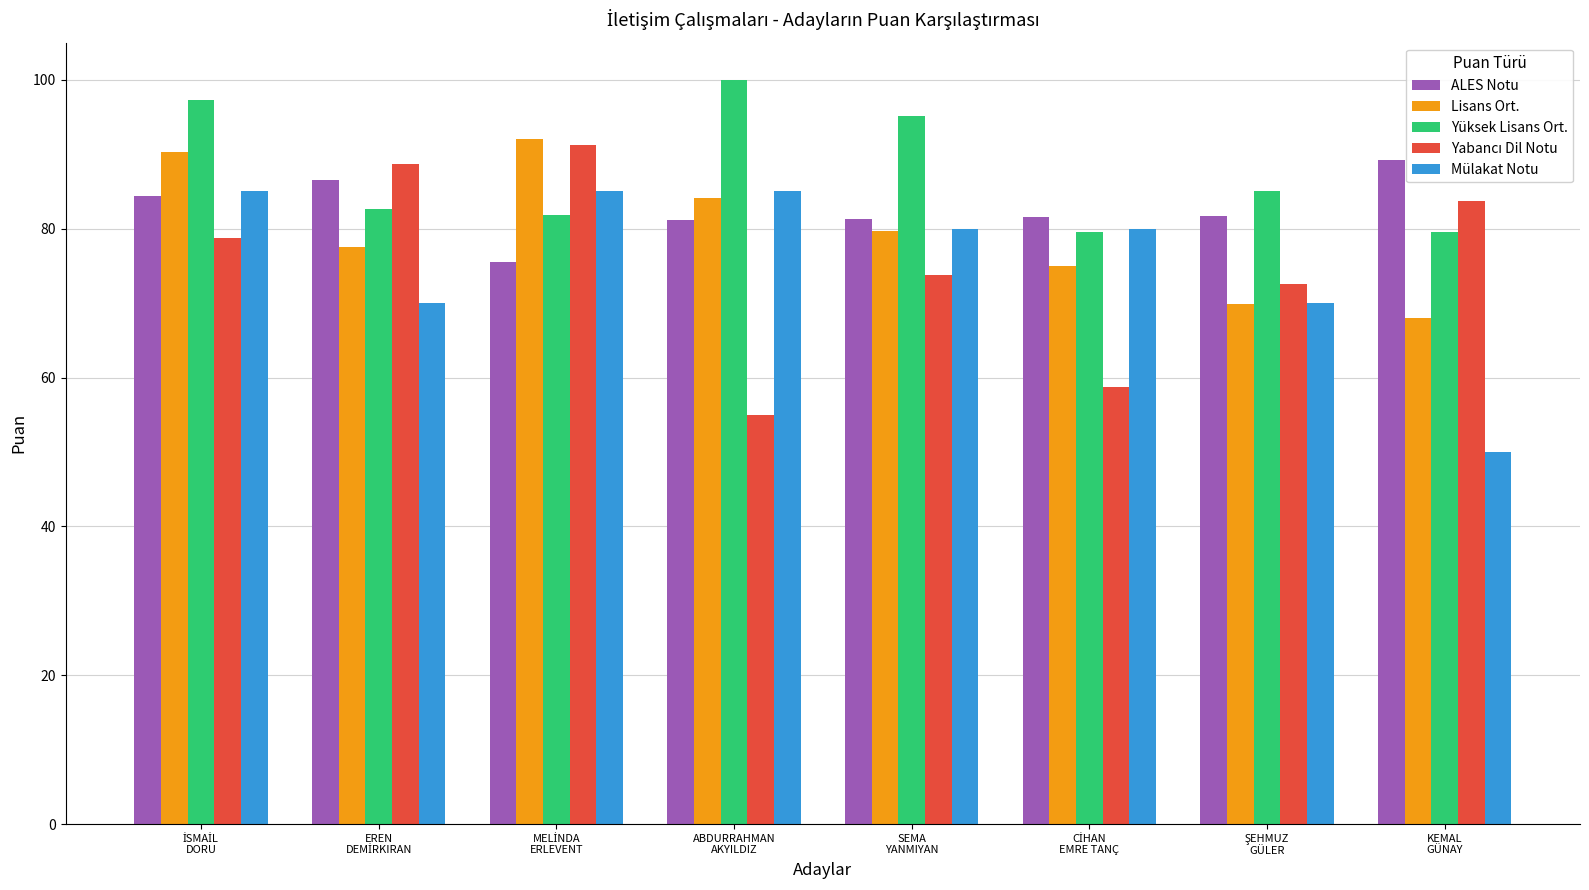

Which series has the largest total across all categories?

Yüksek Lisans Ort.